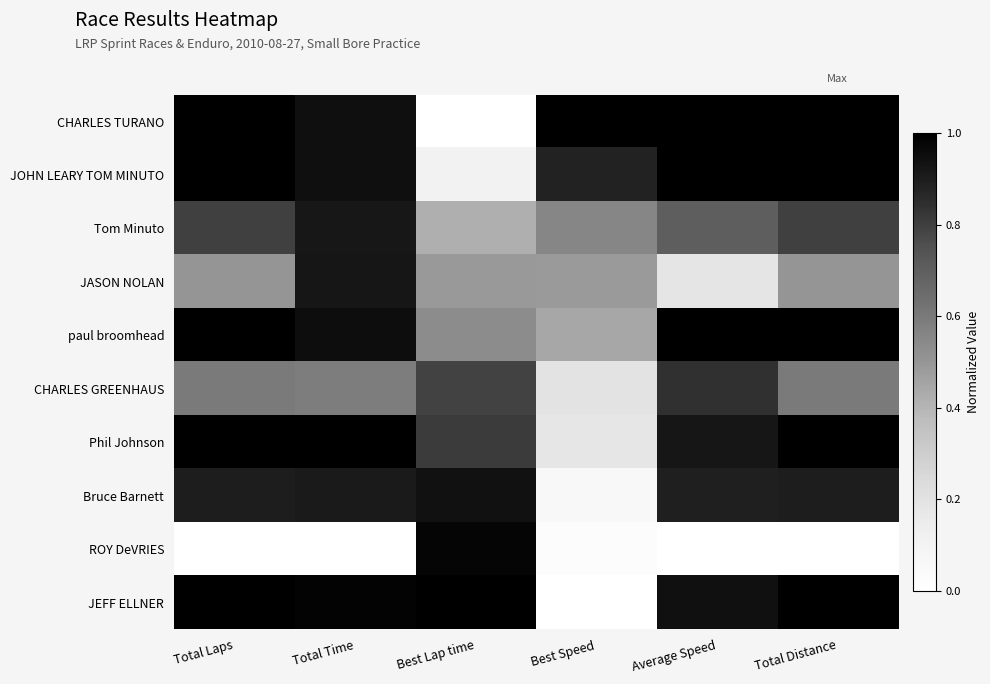

Which series has the largest range (max minus min)?

CHARLES TURANO